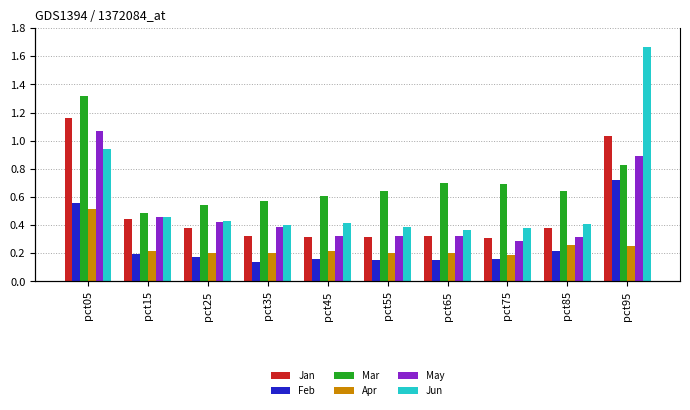

Which label corresponds to the largest value in the chart?

pct95